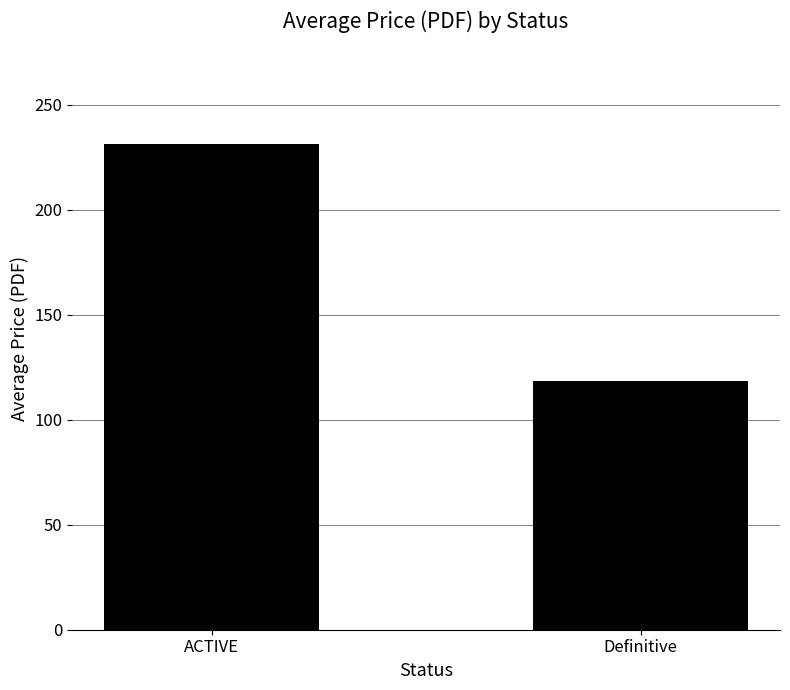

Are the bars grouped side by side (vs. stacked)?

No